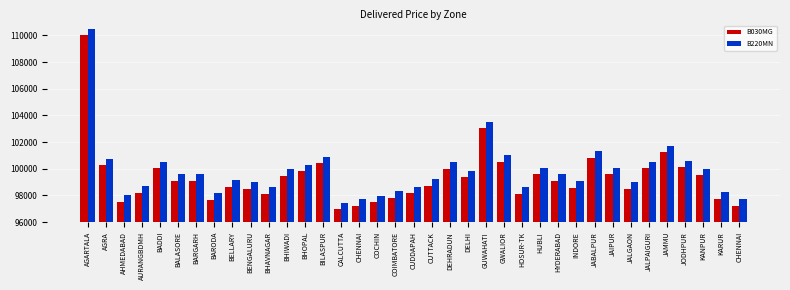

The B030MG series shows 156958 at INDORE. True or false?

False